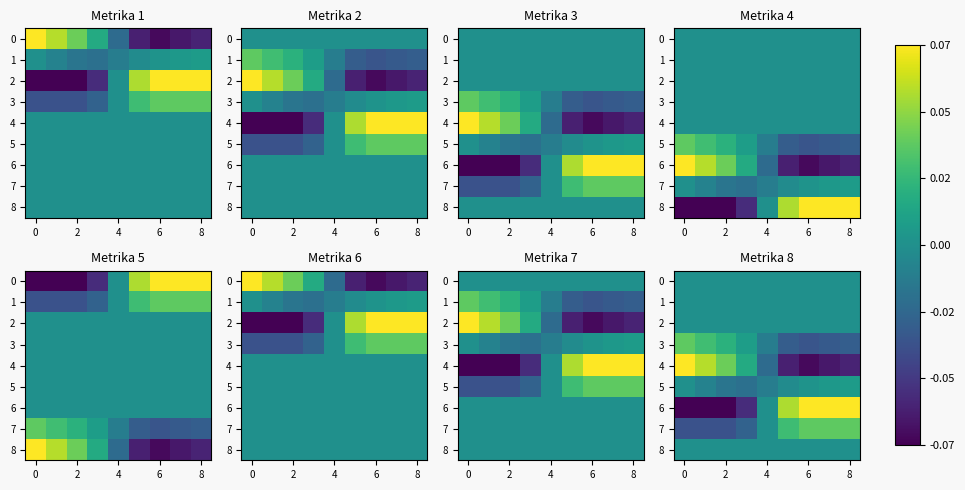

How many positive values does the 4 series have?

4